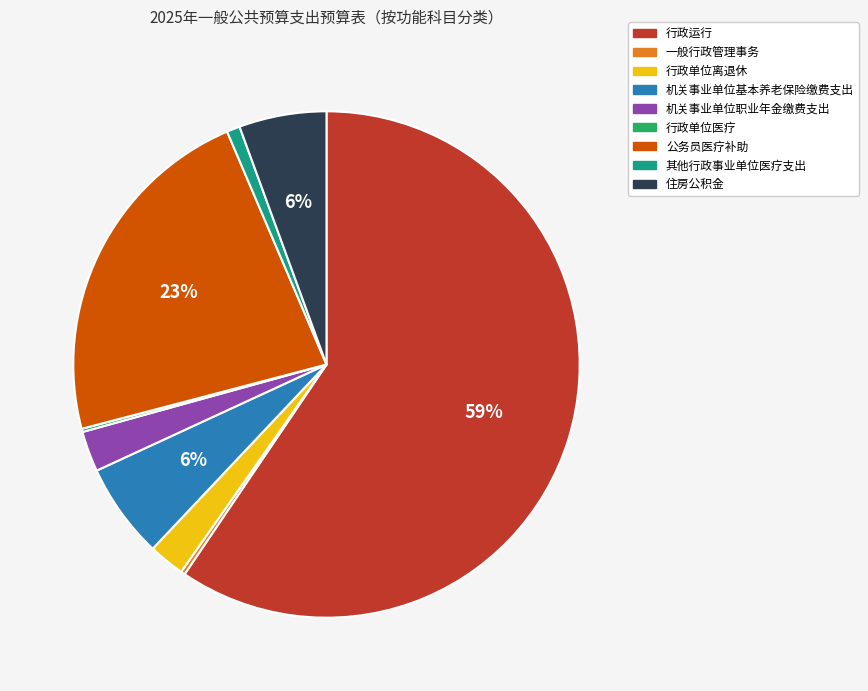

What is the majority slice?

行政运行